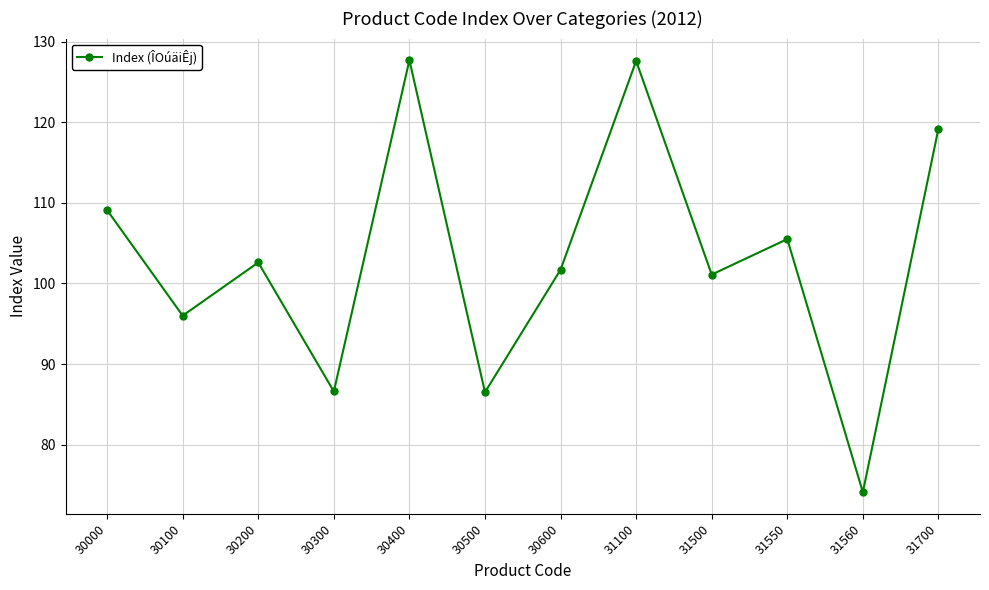

What is the difference between the second highest and minimum values?

53.5